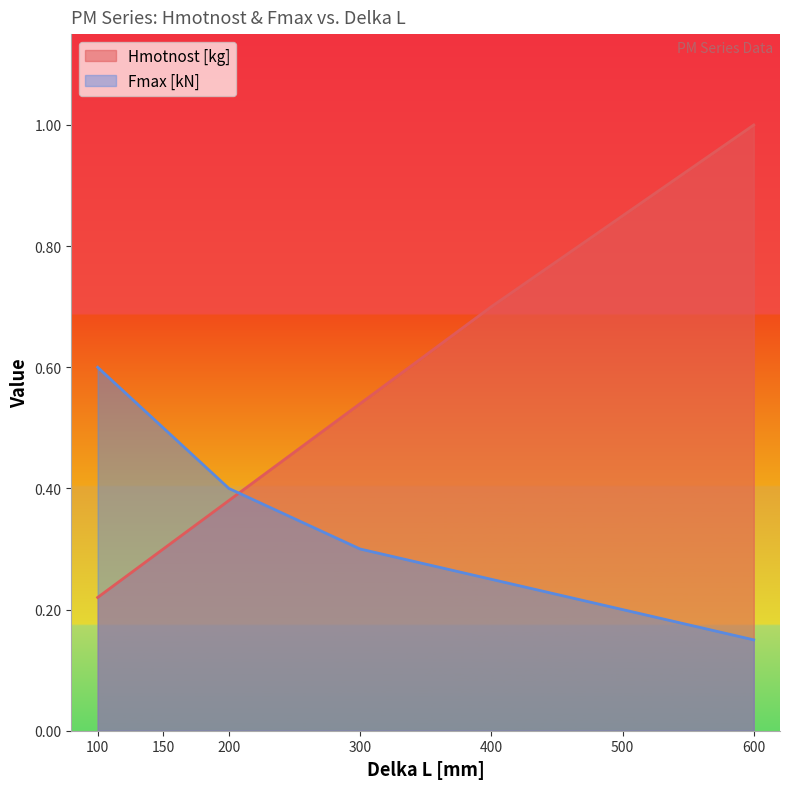

What is the difference between the Fmax [kN] values at 200 and 300?

0.1